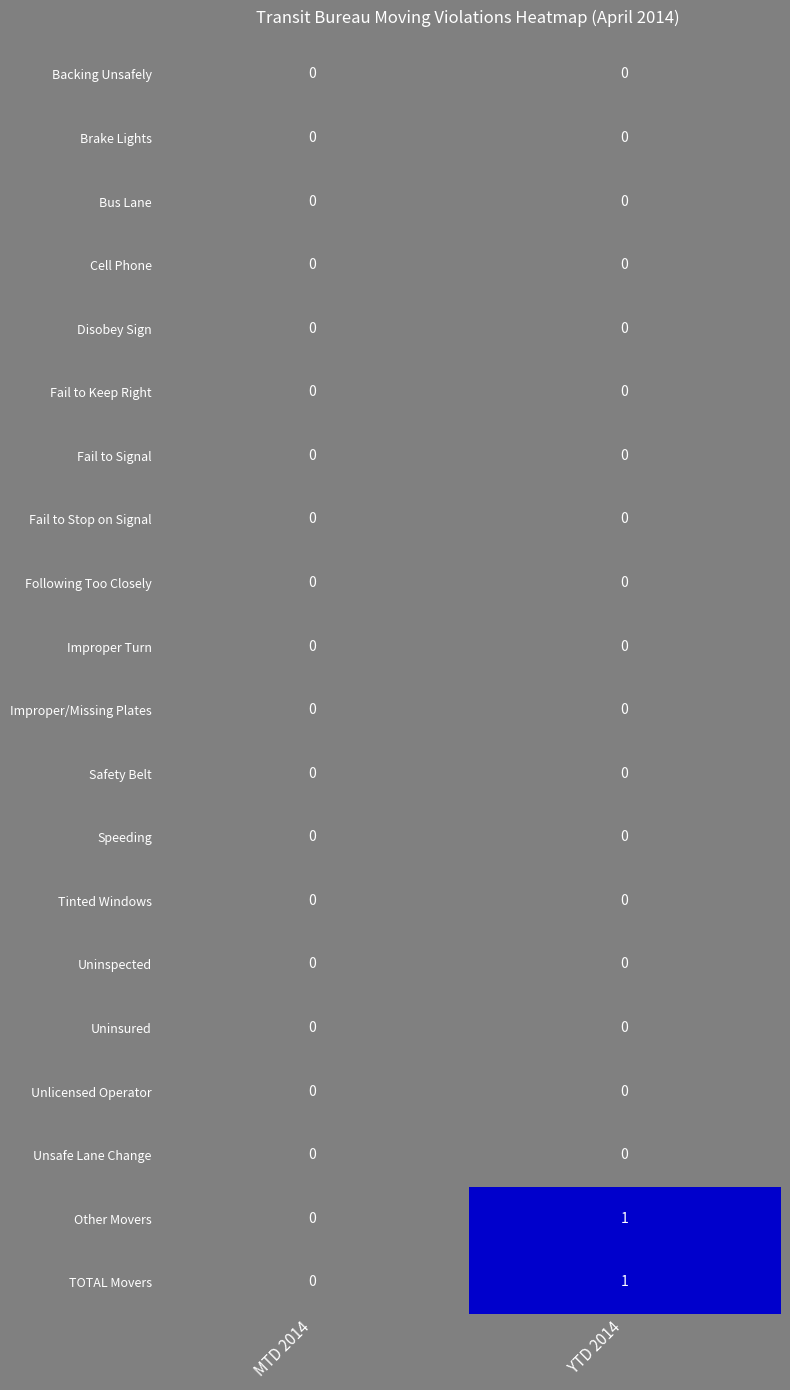

The Other Movers series shows 0 at MTD 2014. True or false?

True